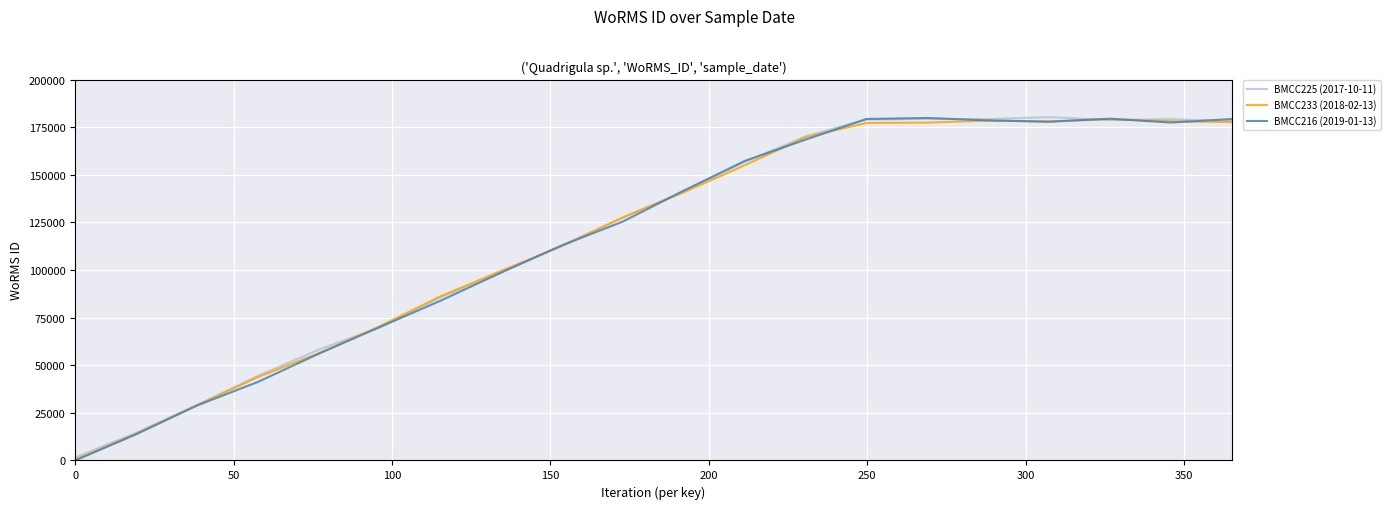

At how many categories does at least one series exceed 73987?

14